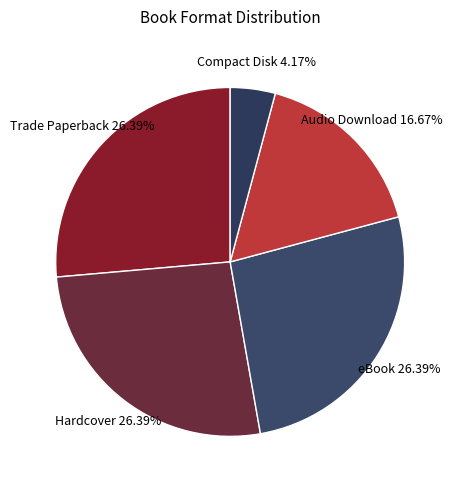

Count the number of slices in the pie.

5